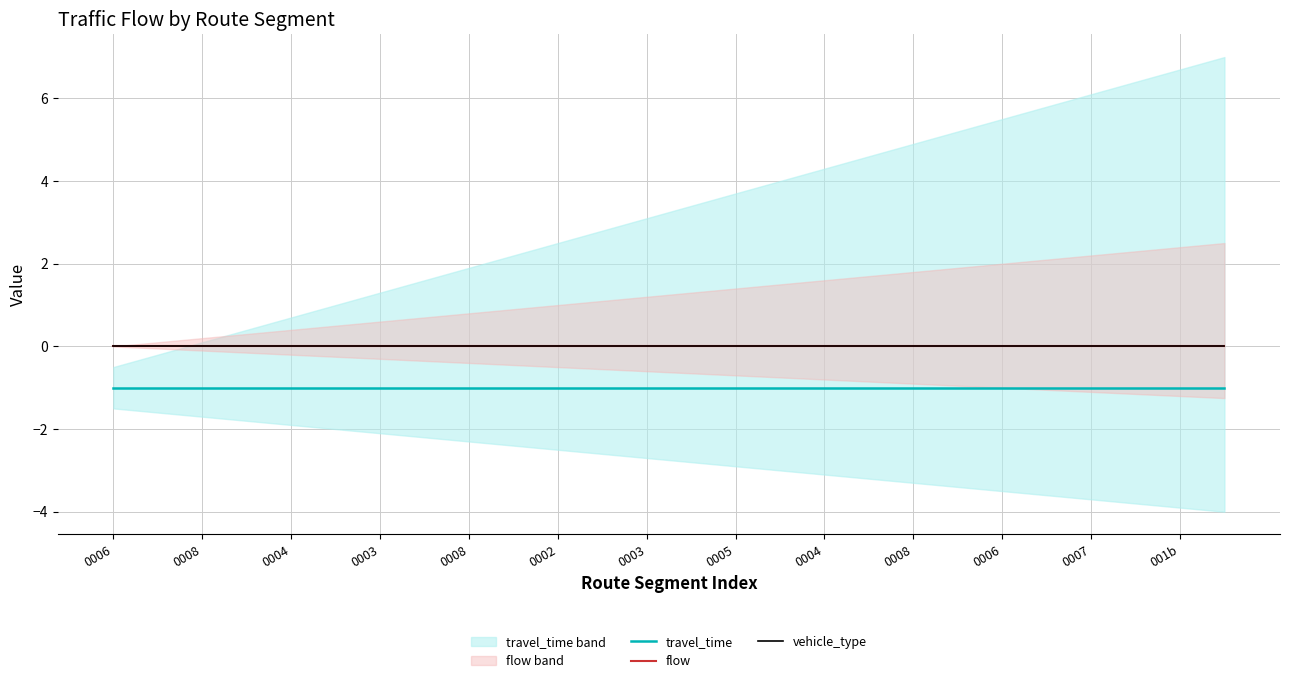

At which category does the chart reach its peak across all series?

0006